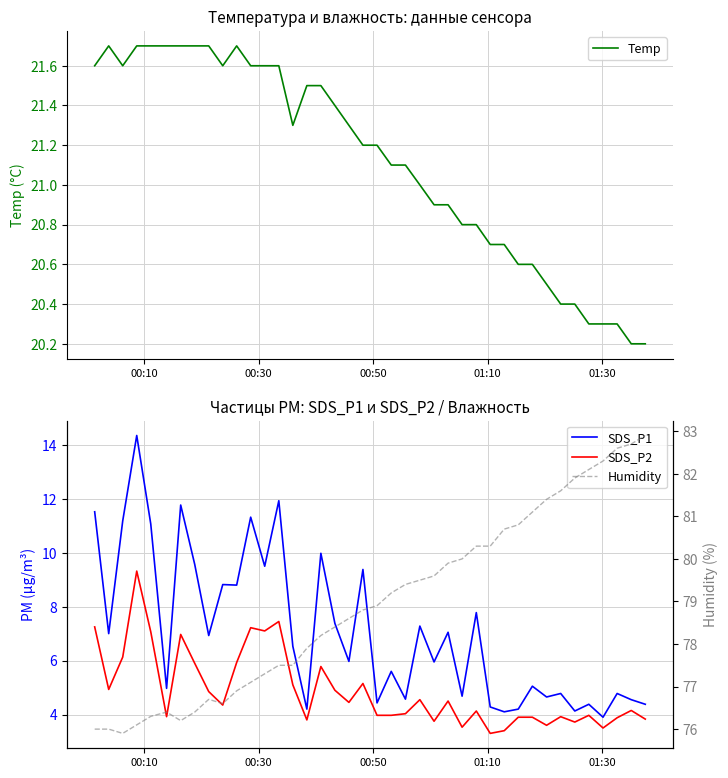

What is the lowest value of the Temp series?

20.2